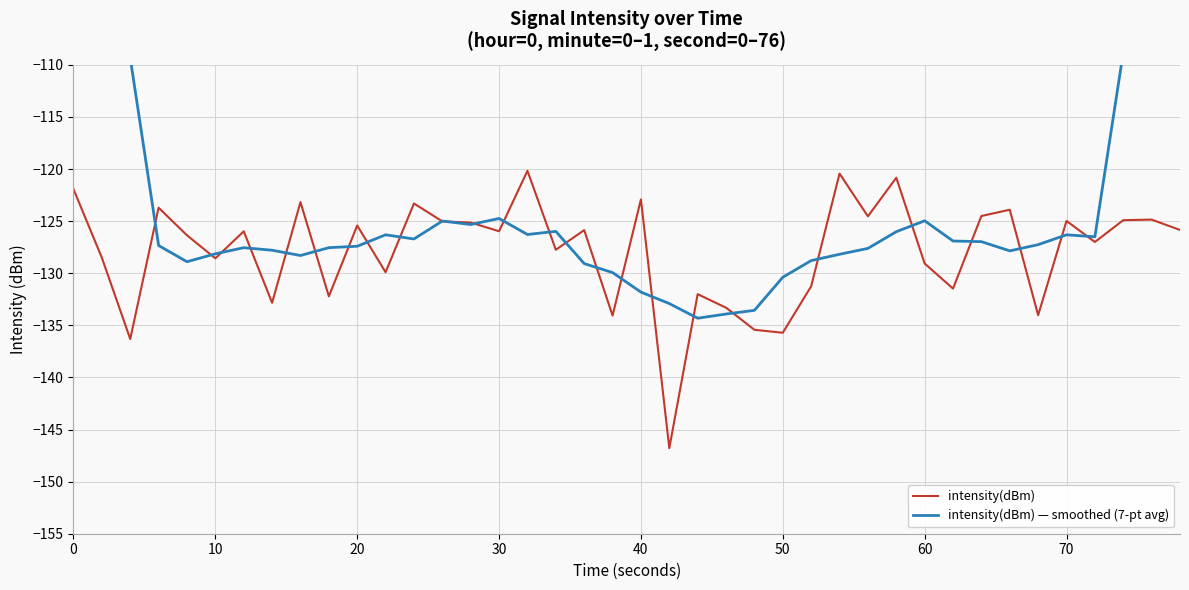

What is the minimum value for intensity(dBm)?

-146.8